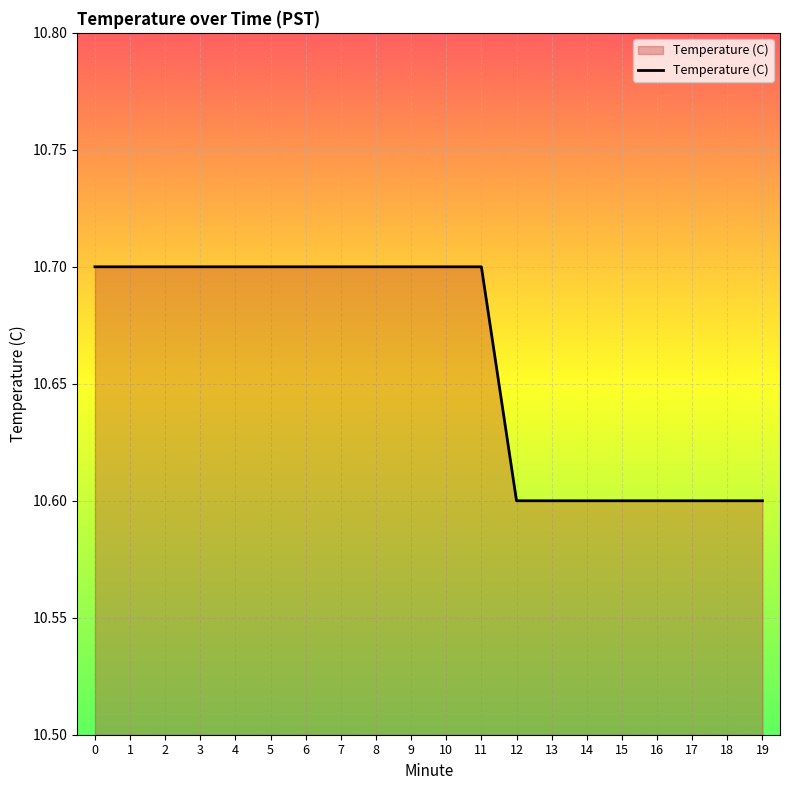

True or false: the data shows 10.7 at 8.

True